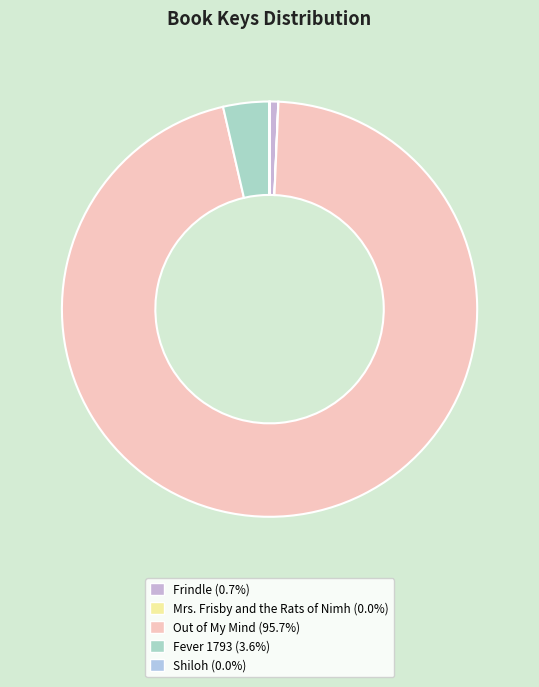

Is there a majority slice in this chart?

Yes